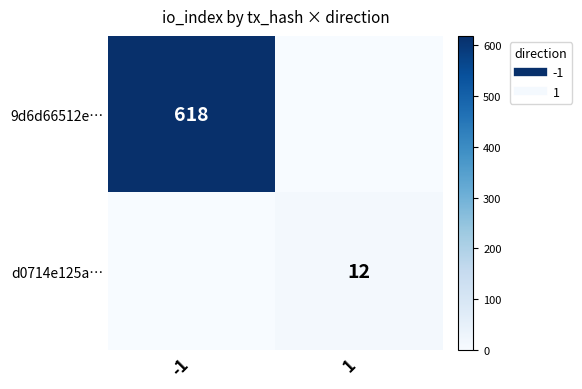

The 9d6d66512e… series shows 0 at 1. True or false?

True